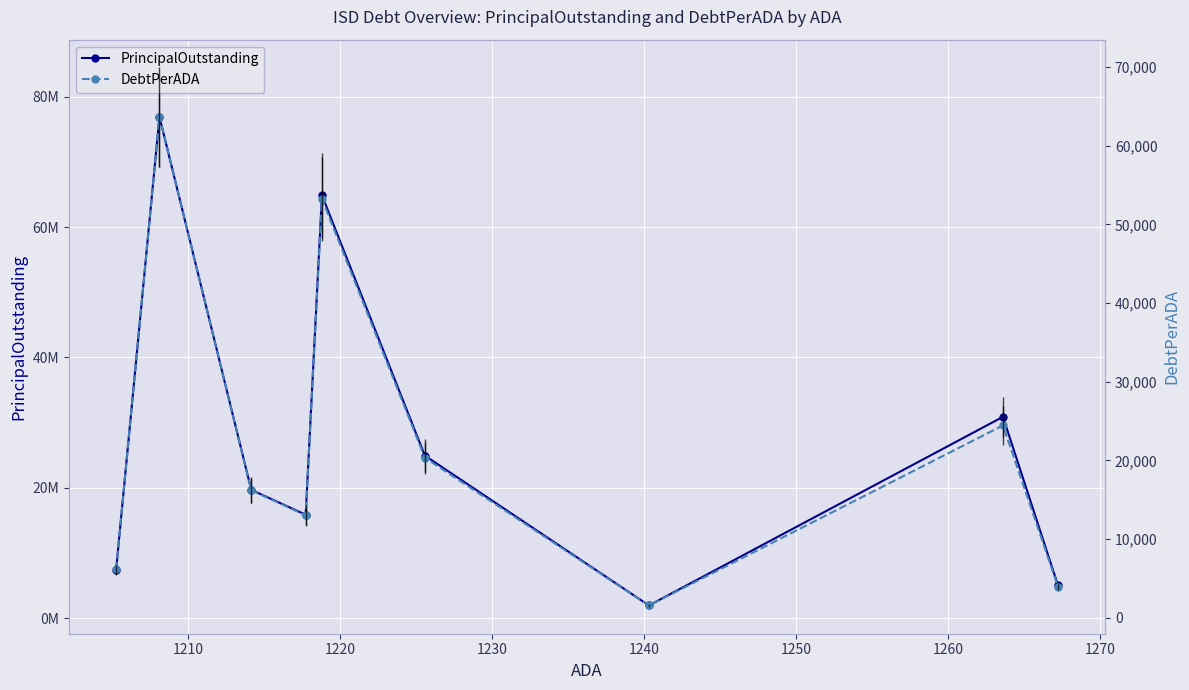

True or false: DebtPerADA has more than 1 points higher than both neighbors.

True